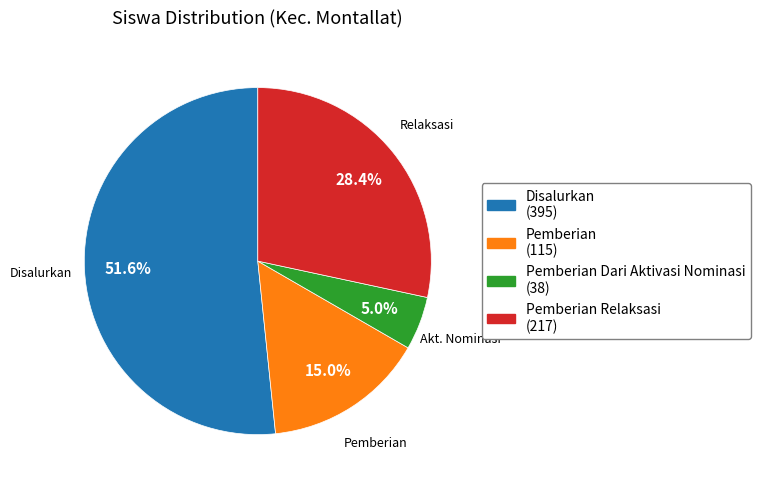

Is there any slice that represents more than half of the pie?

Yes